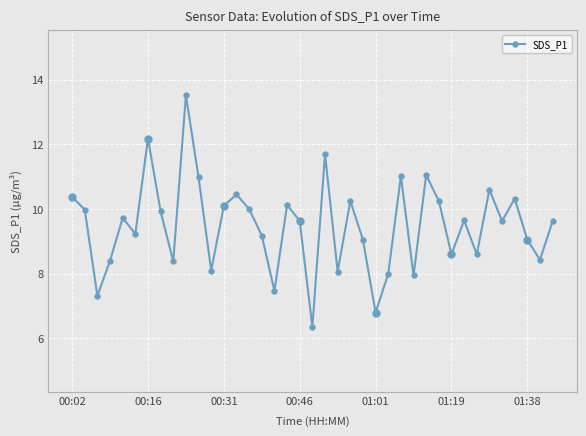

What is the maximum value shown in the chart?

13.5